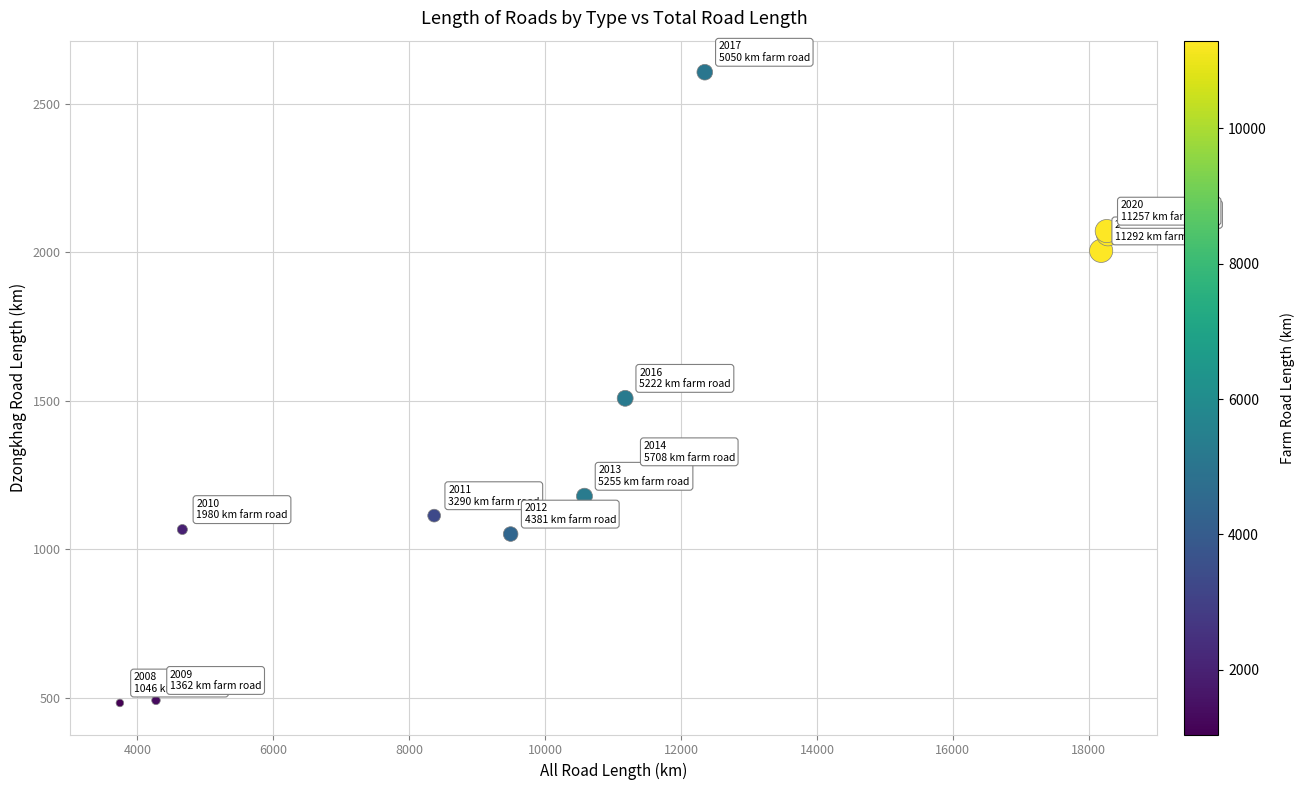

What Y value in the scatter plot is closest to 1544?

1508.0